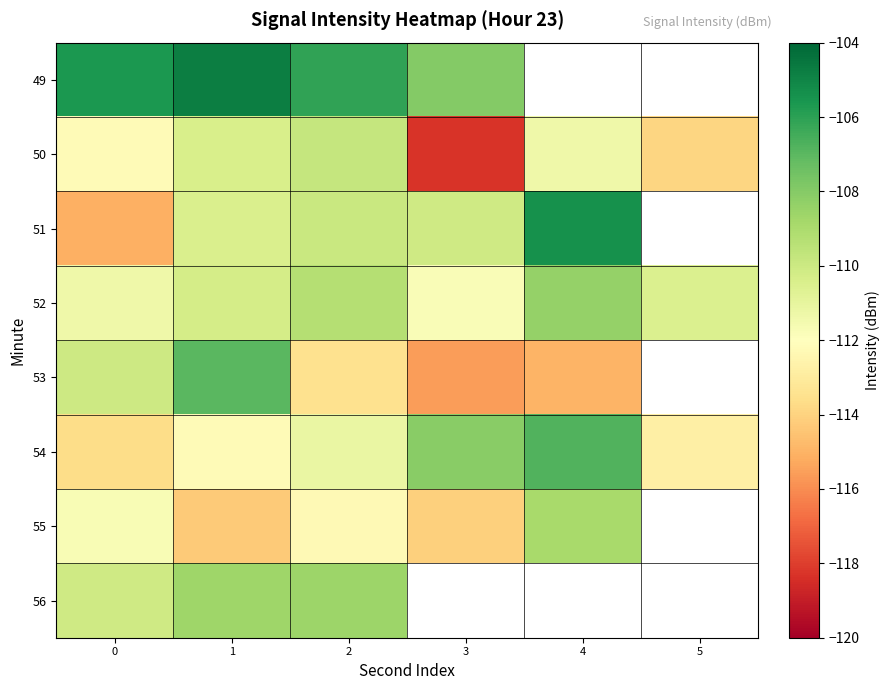

How many categories are shown in the chart?

6